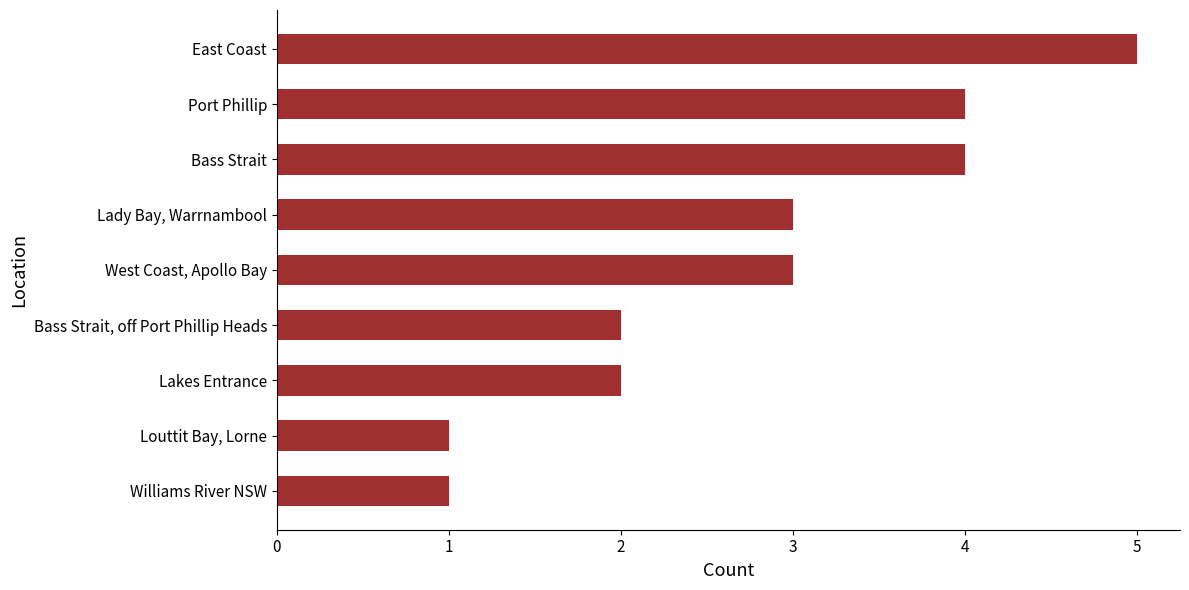

Count the number of categories in the chart.

9